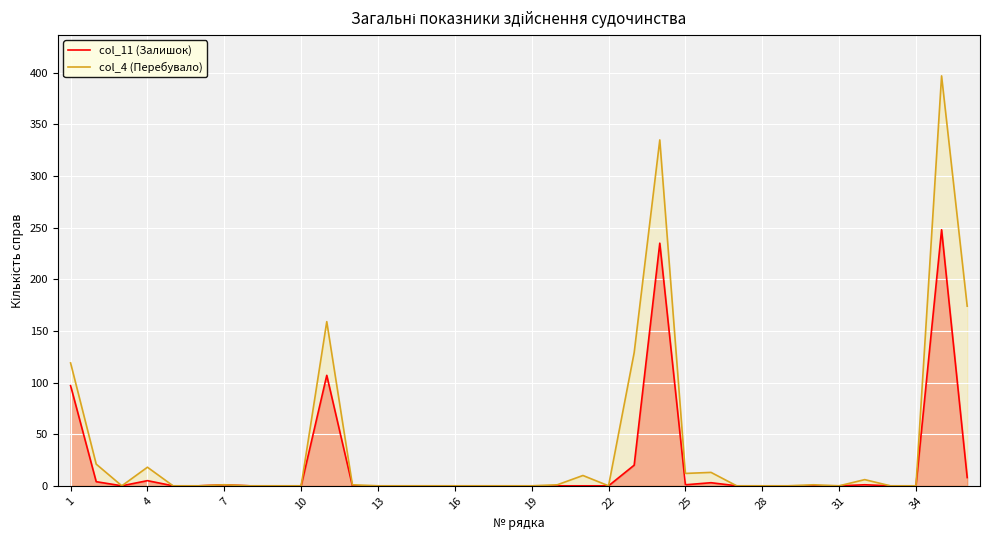

Is it true that col_11 (Залишок) equals -166 at 34?

False